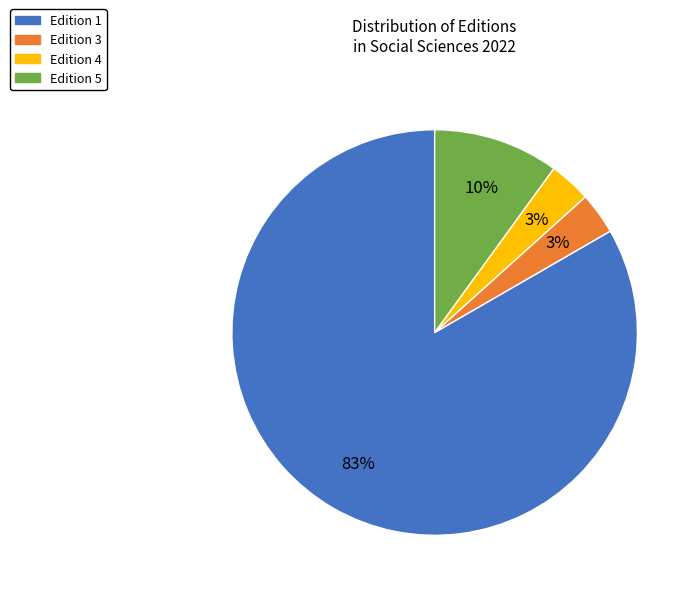

To the nearest percent, what is the average slice percentage?

25%